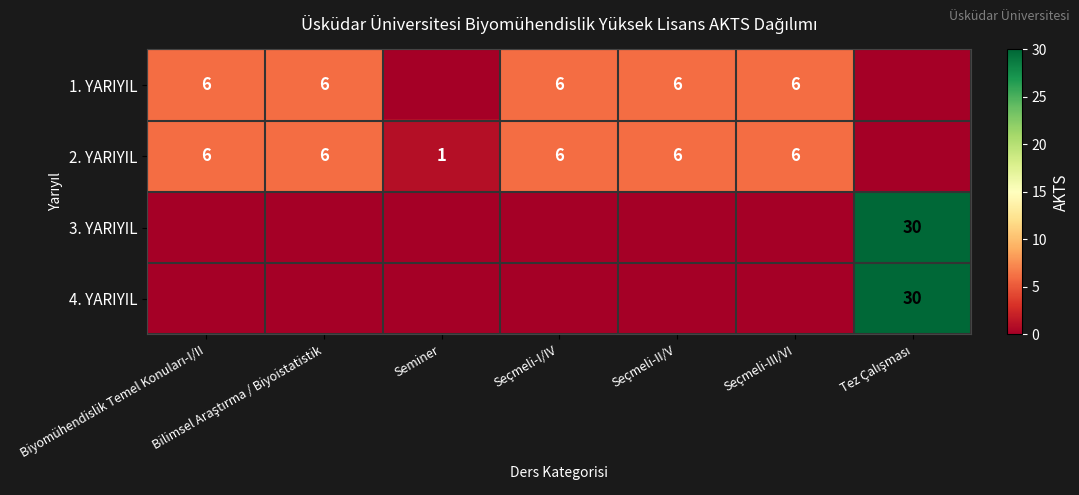

What is the difference between the 2. YARIYIL values at Seçmeli-I/IV and Seminer?

5